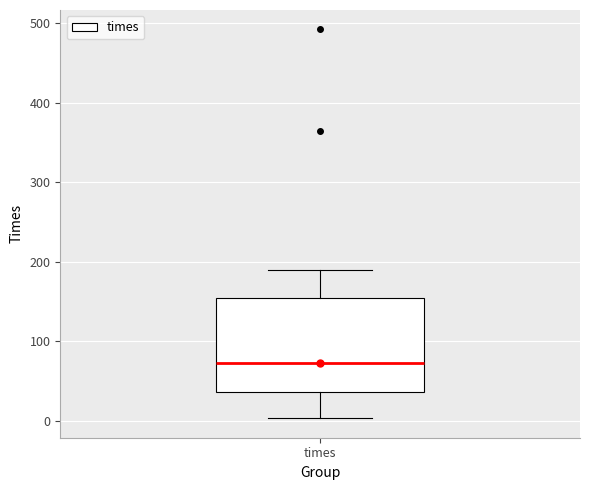

Transcribe this box plot: give where the median line is, the range the box spans, and where the two whiskers end, as read against the y-axis. The values are not printed on the chart, so give them approximately, as read against the axis.

median 70, box 40 to 150, whiskers 0 to 190